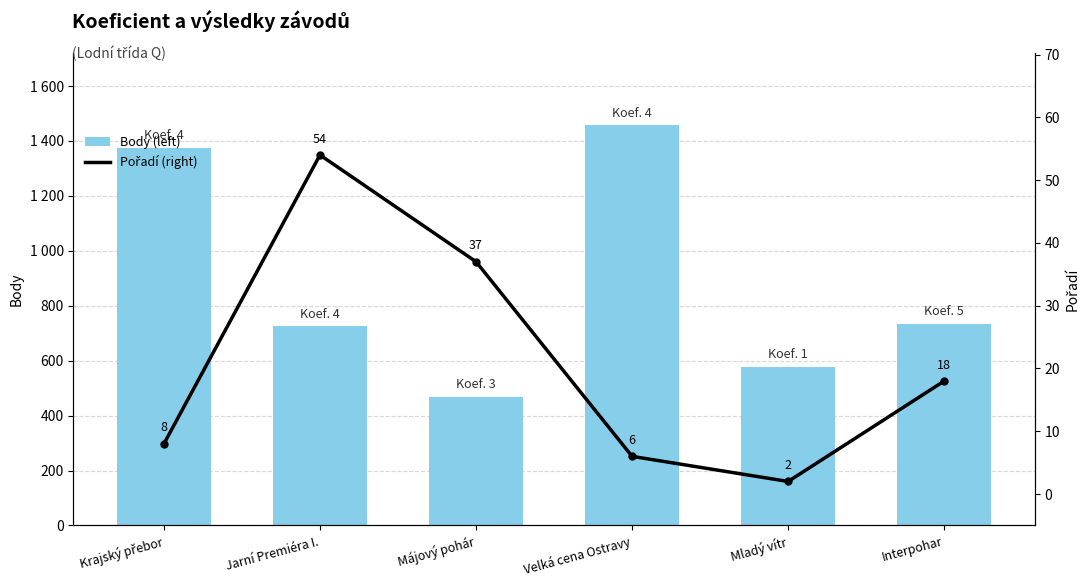

Reading left to right, list all the values displayed in this chart.

Body (left): 1376	726	468	1457	578	734
Pořadí (right): 8	54	37	6	2	18